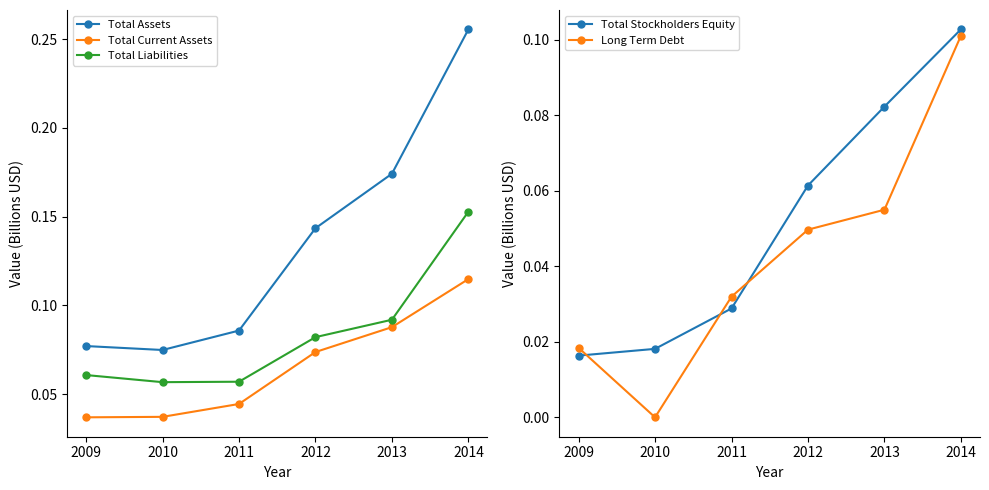

Is the value of Total Assets at 2012 greater than the value of Total Current Assets at 2011?

Yes